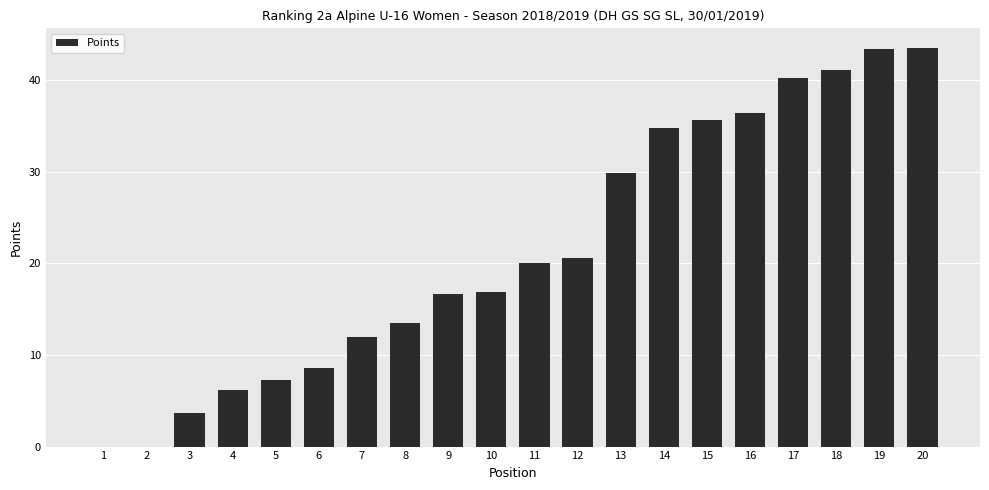

Between 15 and 11, which is larger?

15